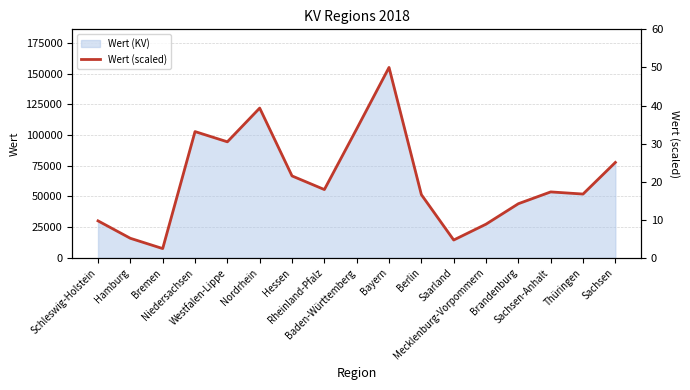

The value at Rheinland-Pfalz is 27.8. True or false?

False